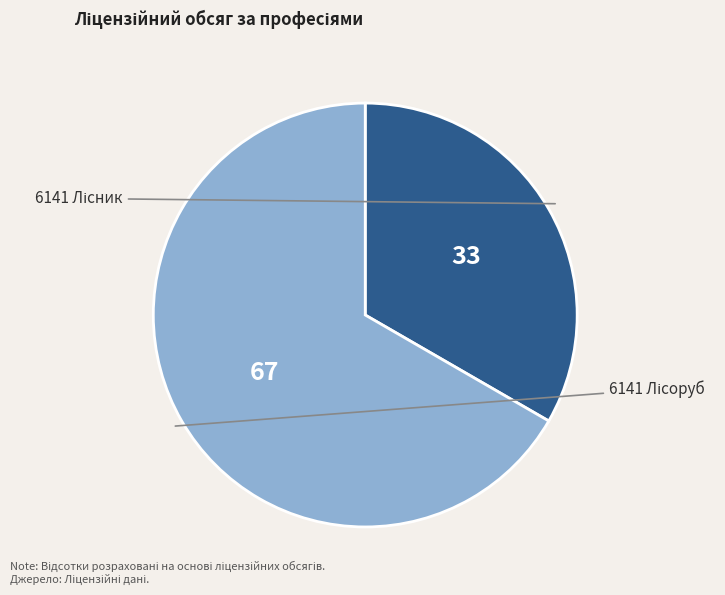

Is there any slice that represents more than half of the pie?

Yes